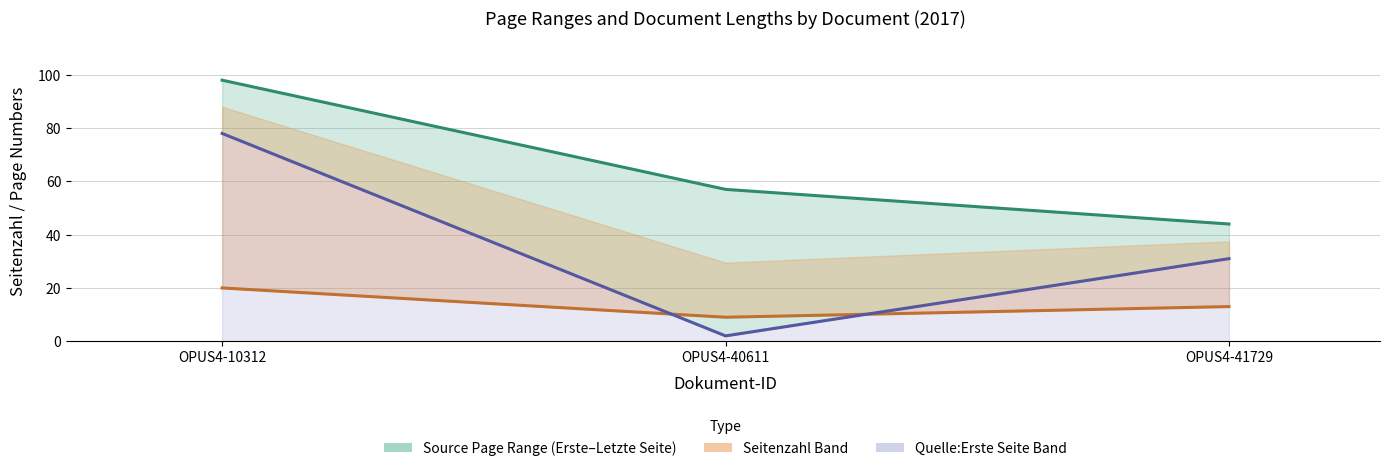

How many lines are shown in the chart?

3